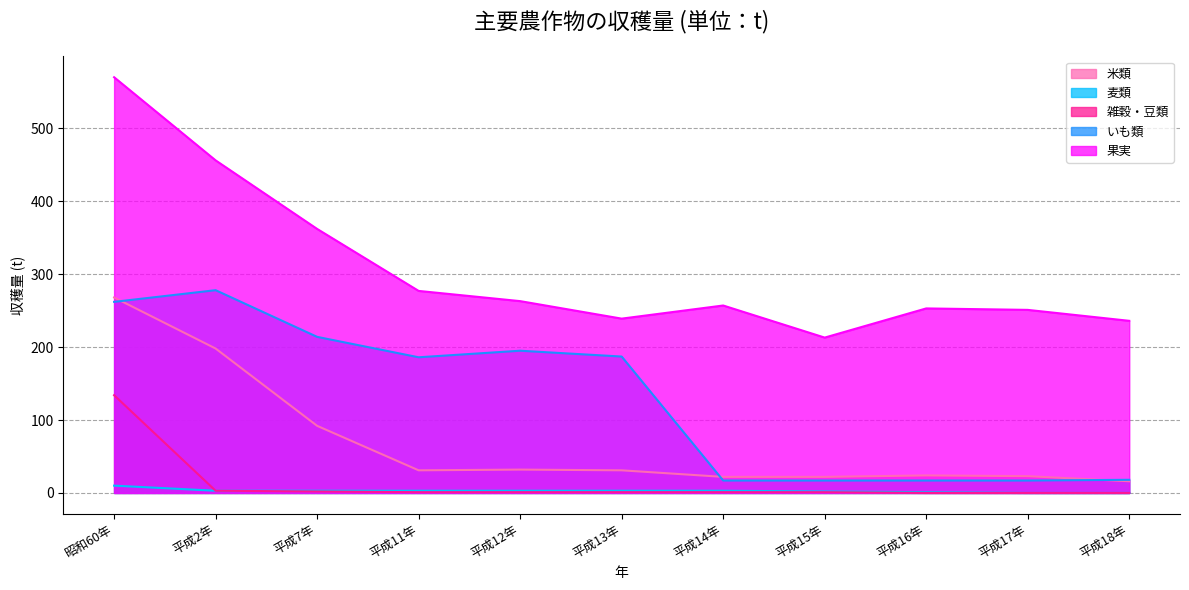

At which label does いも類 reach its peak?

平成2年